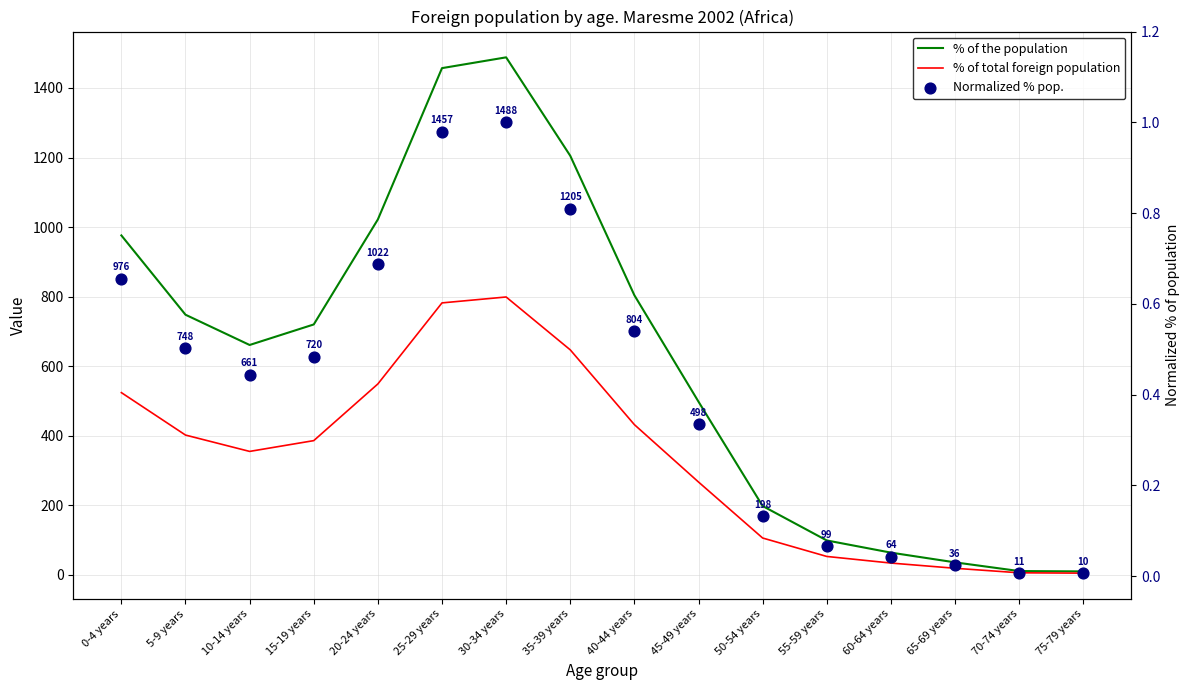

Which series reaches the minimum Y coordinate?

Normalized % pop.